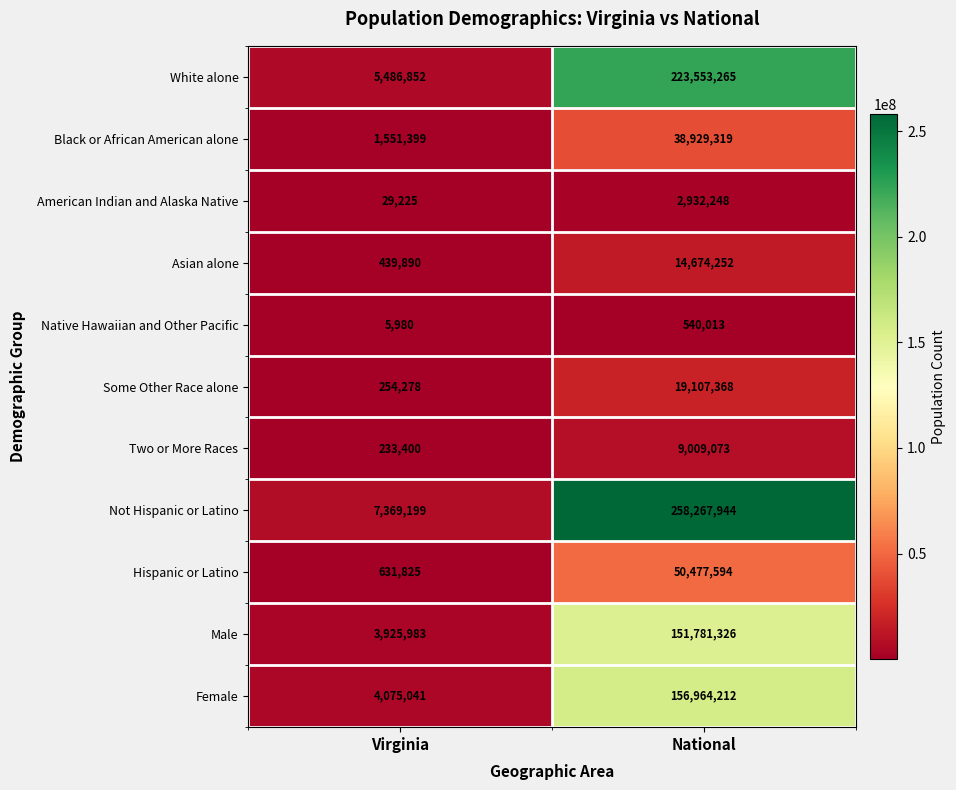

Count the number of categories in the chart.

2